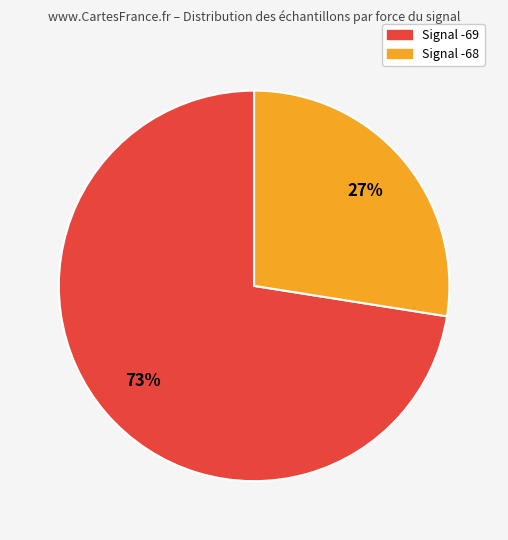

To the nearest percent, what is the average slice percentage?

50%